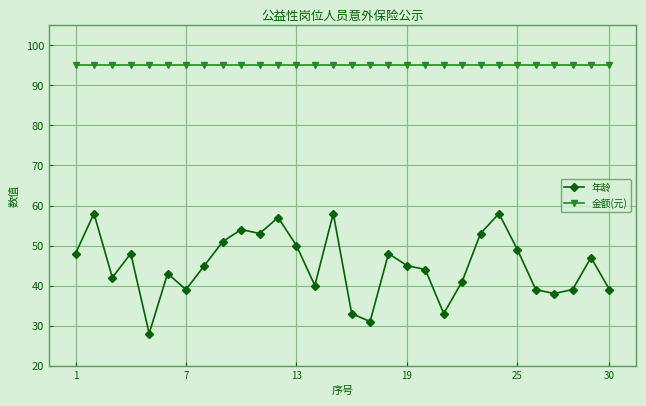

Which series has the largest total across all categories?

金额(元)